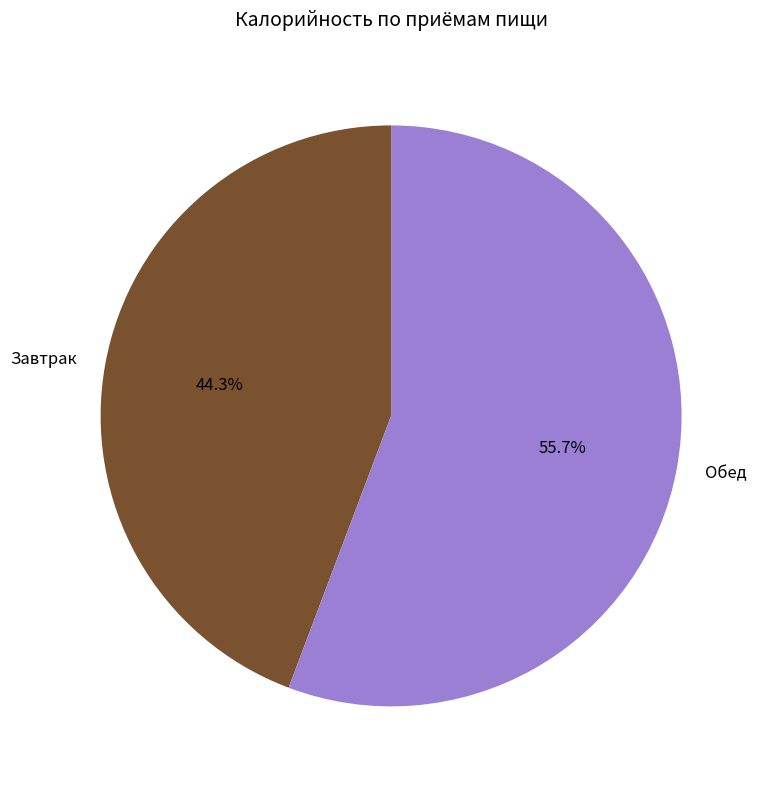

Rank the categories by value from highest to lowest.

Обед, Завтрак